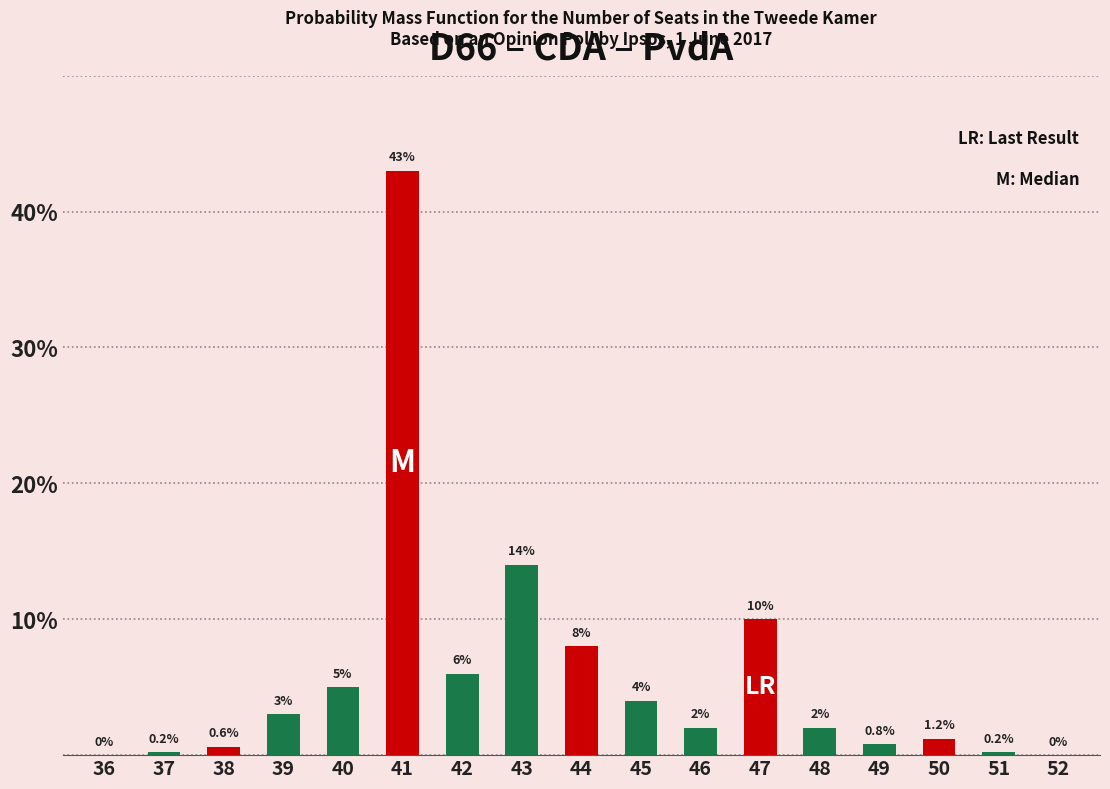

What is the greatest value displayed?

43.0